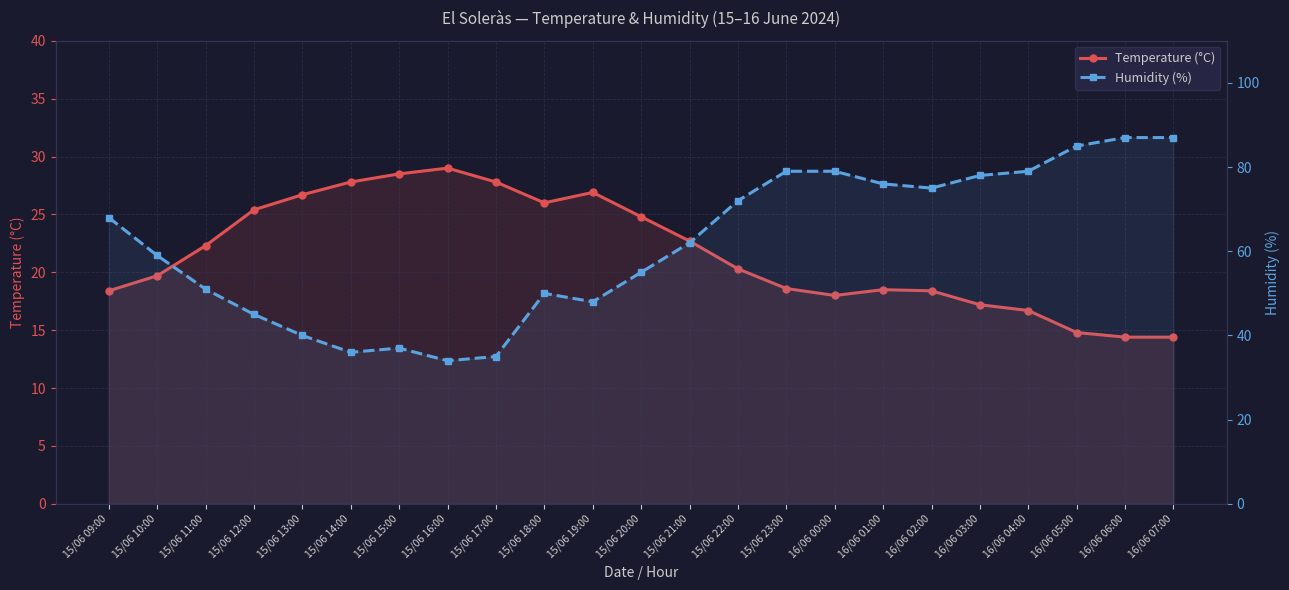

What is the difference between the maximum and minimum values in the Humidity (%) series?

53.0